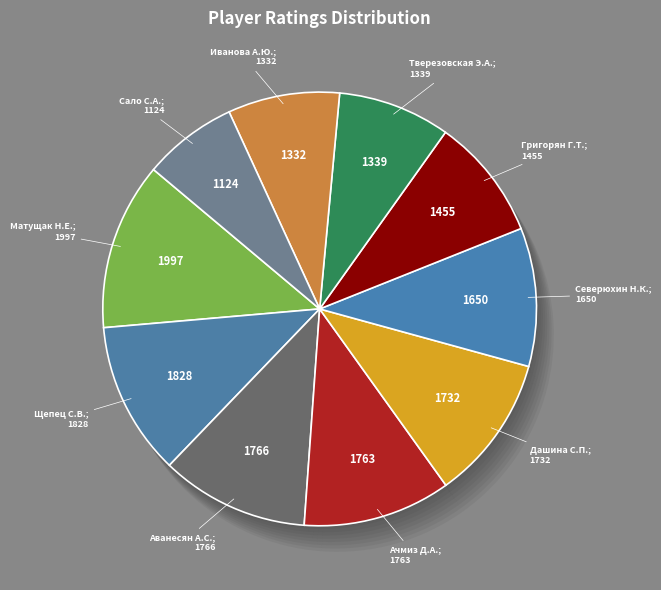

What is the change in value from Григорян Геворг Тигранович to Сало Софья Александровна?

-331